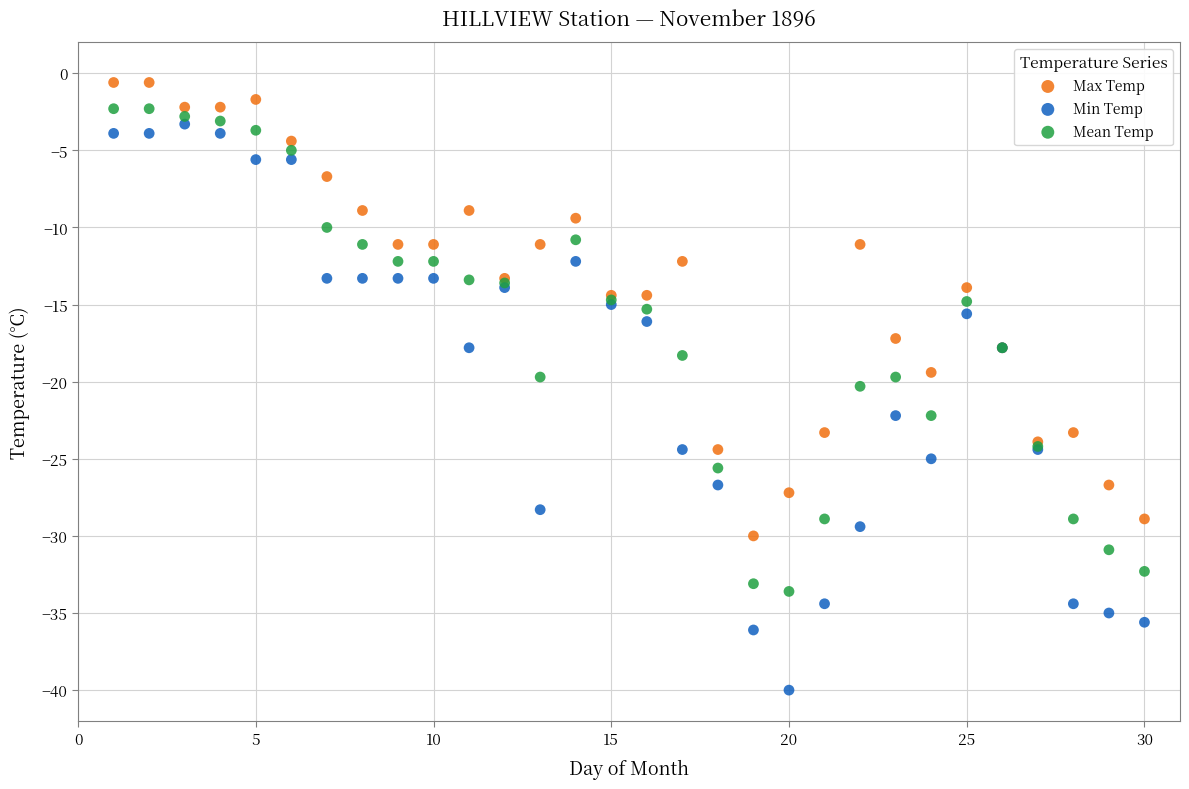

What are all the series names shown in the legend?

Max Temp, Min Temp, Mean Temp